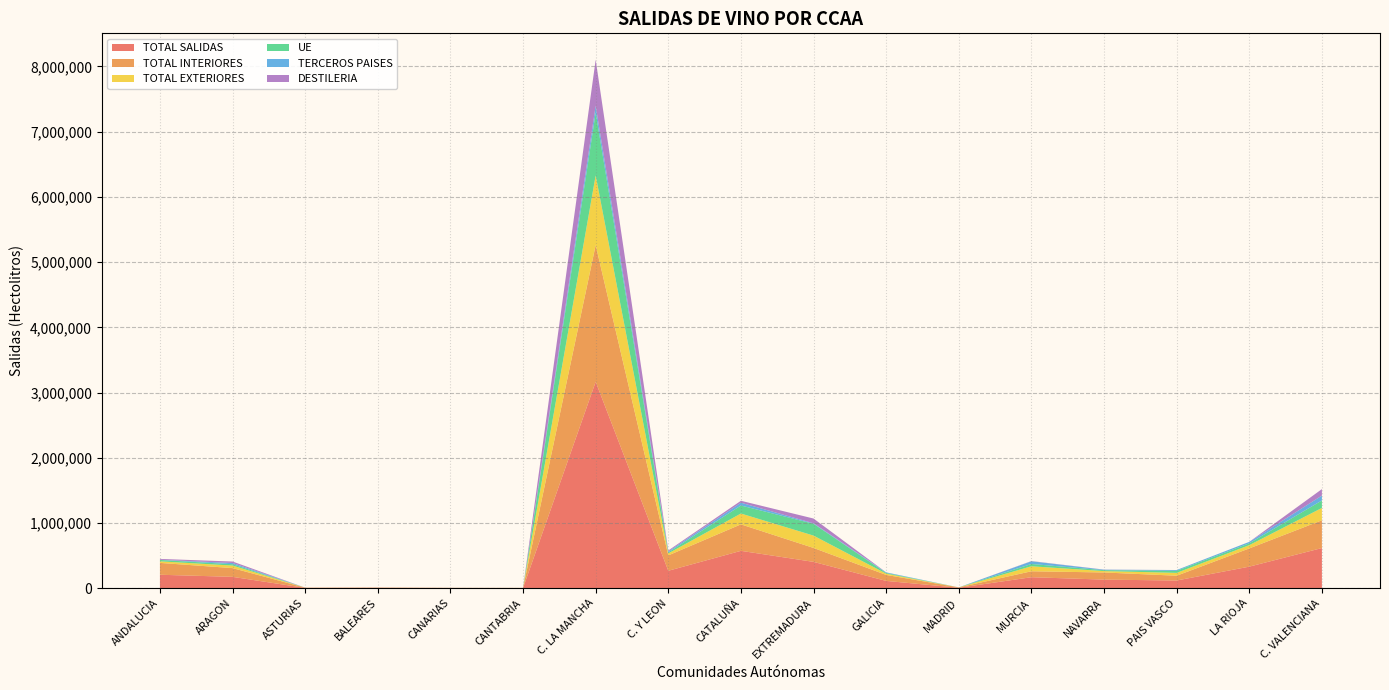

Reading left to right, transcribe all the data shown in this chart.

TOTAL SALIDAS: 205536	173206	3671	4499	2384	2040	3164737	266363	572183	402915	111034	5928	167731	130811	117112	329679	615050
TOTAL INTERIORES: 181665	133980	3671	4291	2190	2040	2095841	235890	406096	213608	91635	5826	90995	109558	73346	279454	425294
TOTAL EXTERIORES: 23871	39226	0	208	194	0	1068896	30473	166087	189307	19399	102	76736	21253	43766	50225	189756
UE: 21173	20366	0	121	78	0	961021	16068	123044	181449	10591	5	35320	13672	31511	28111	114658
TERCEROS PAISES: 2698	18860	0	87	116	0	107875	14405	43043	7858	8808	97	41416	7581	12255	22114	75098
DESTILERIA: 13338	22778	3	0	0	0	705087	14574	29494	72365	477	0	3295	1978	0	620	99129